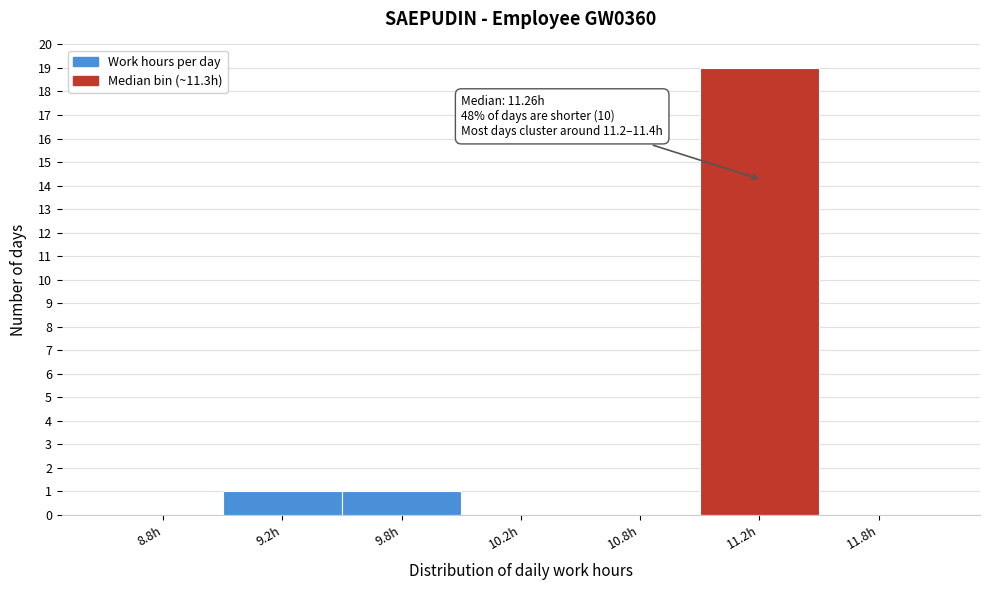

Reading left to right, what are all the values shown in this chart?

8.8h=0	9.2h=1	9.8h=1	10.2h=0	10.8h=0	11.2h=19	11.8h=0